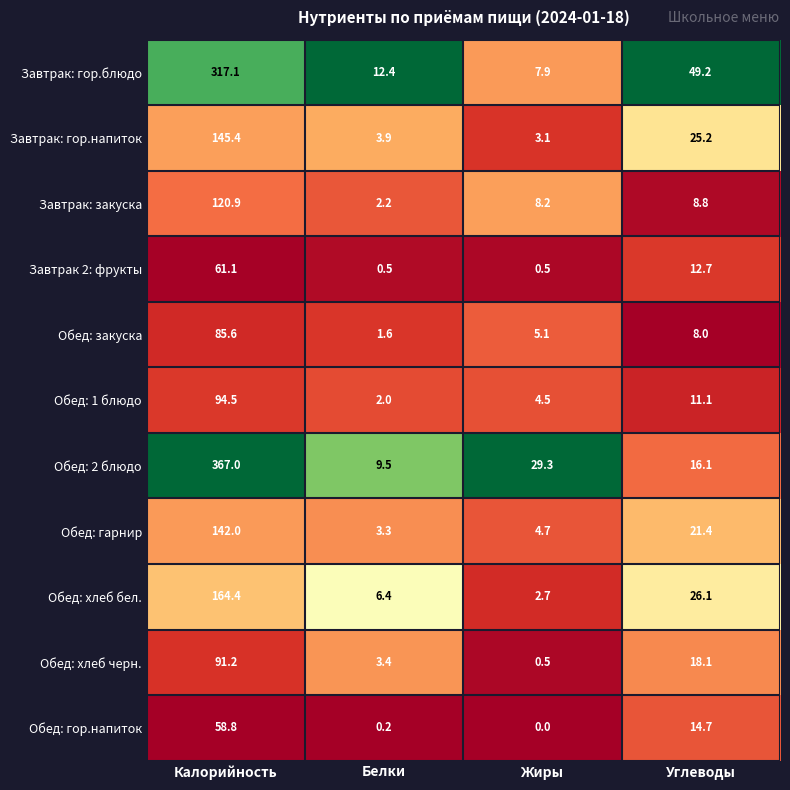

Which series changed the most between Белки and Углеводы?

Завтрак: гор.блюдо